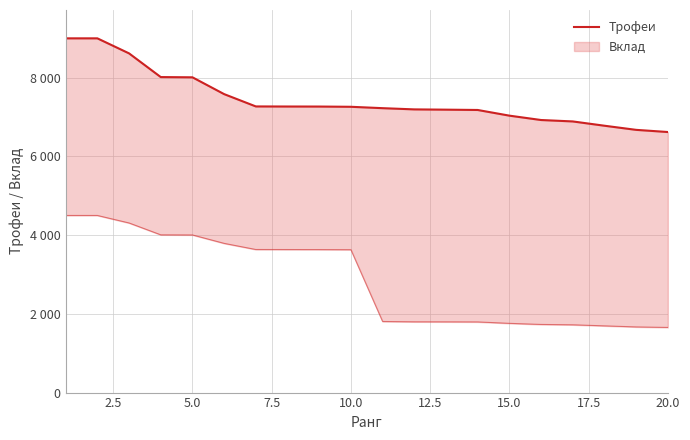

What is the change in value from 10 to 17?

-446